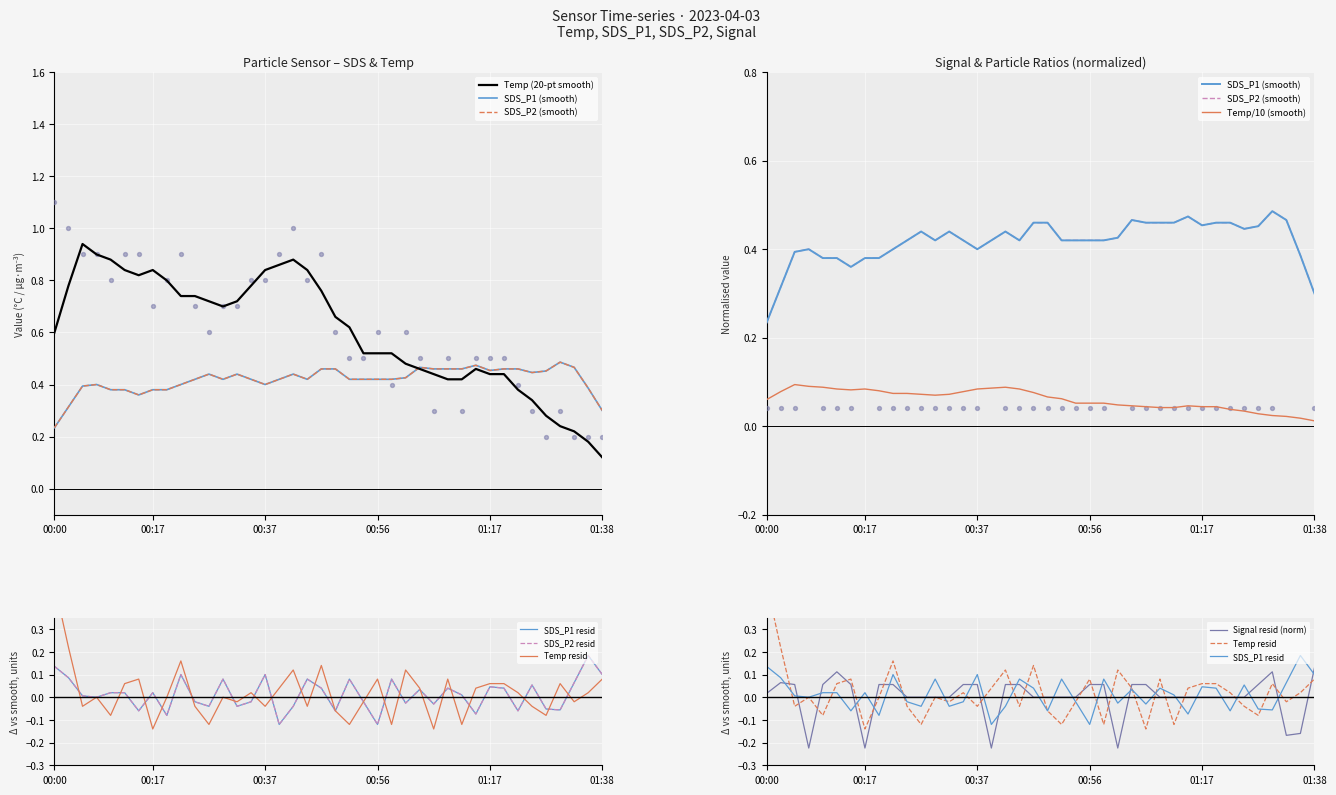

Which series contains the lowest Y value?

Signal